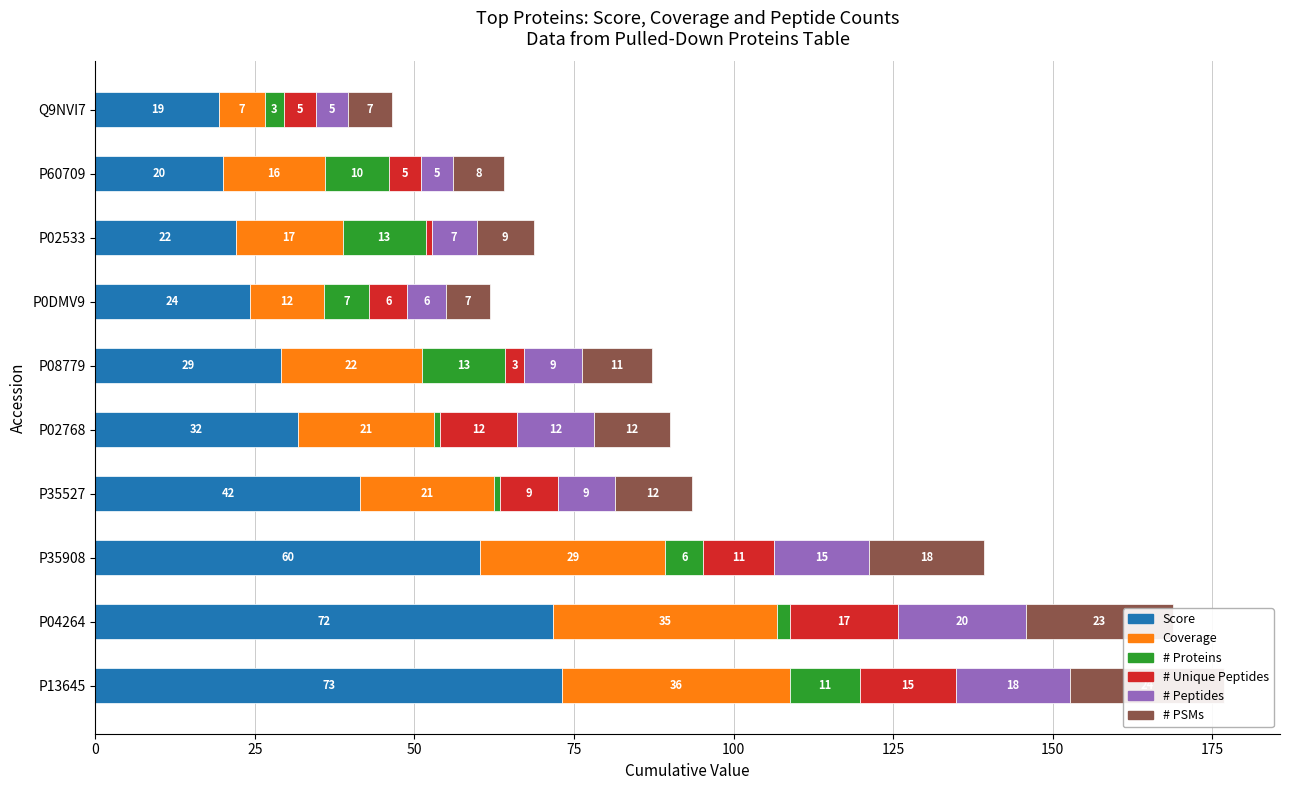

What are all the series names shown in the legend?

Score, Coverage, # Proteins, # Unique Peptides, # Peptides, # PSMs